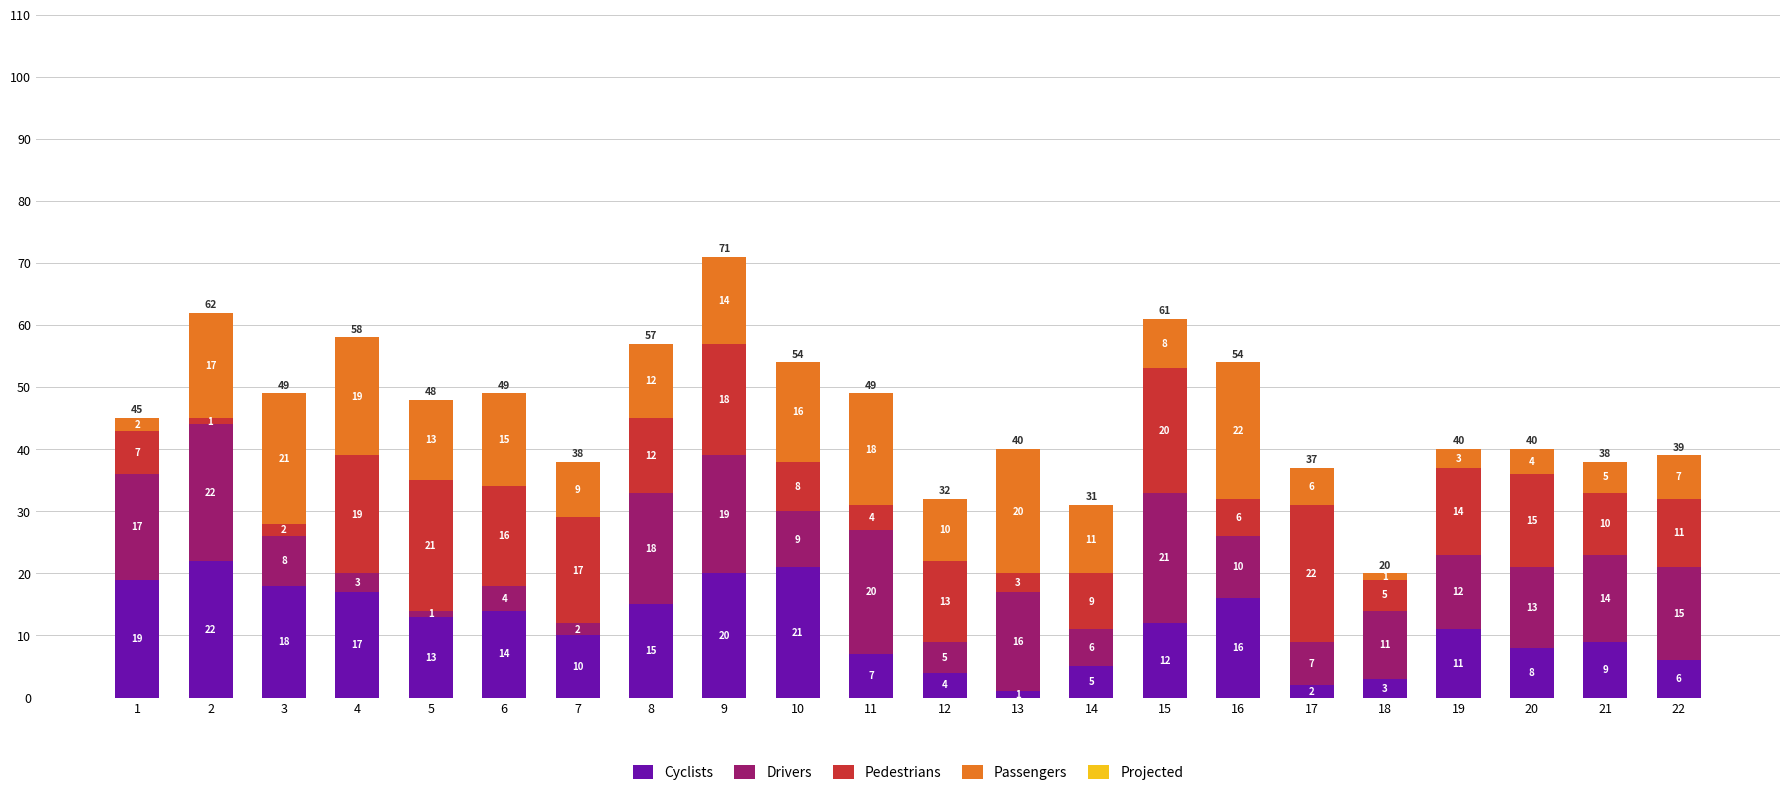

At which label does Cyclists reach its minimum?

13